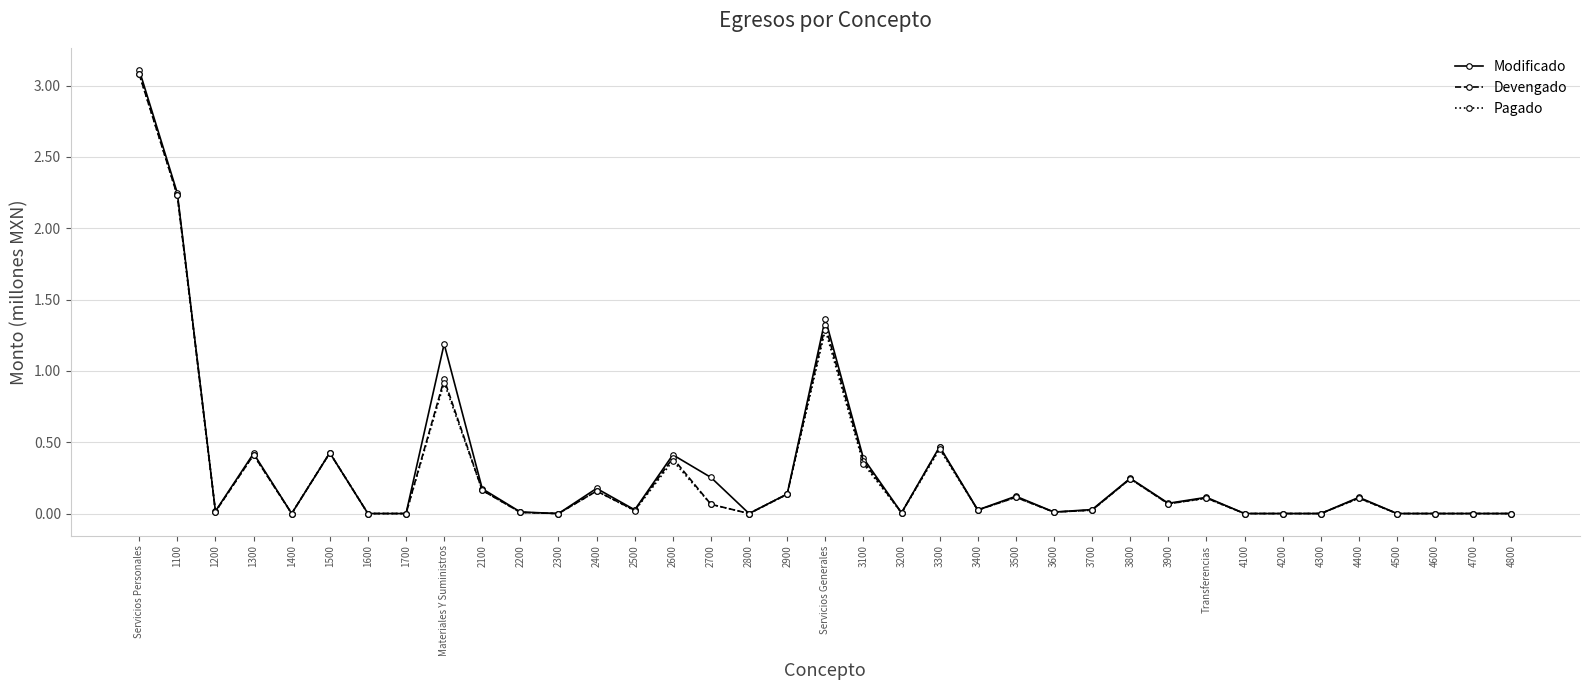

What is the highest value of the Devengado series?

3.1